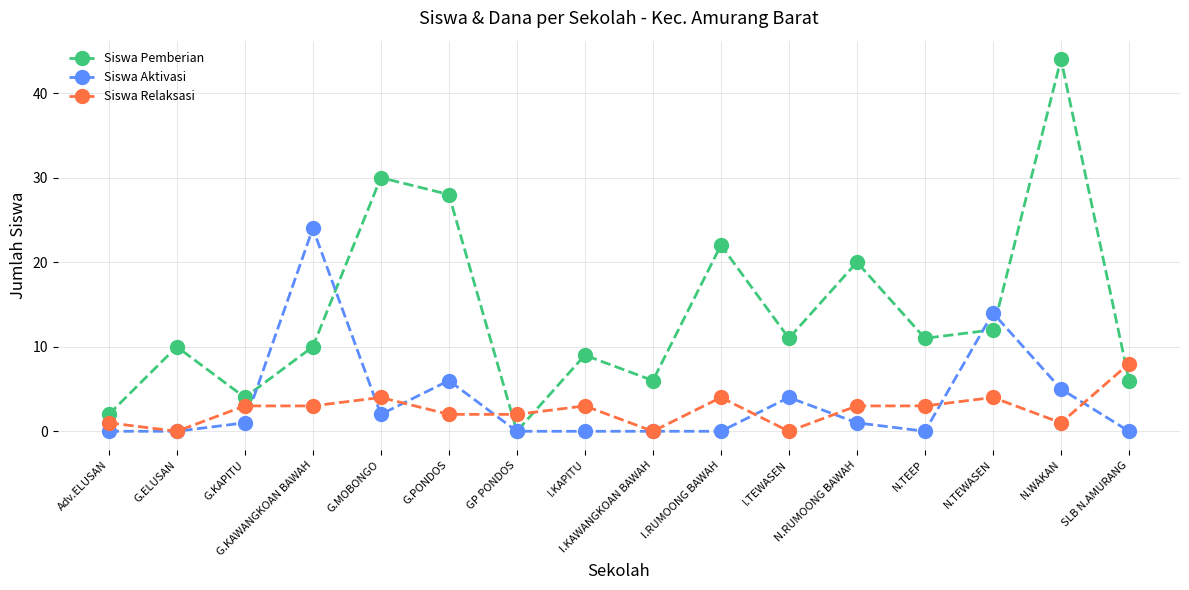

List the series in order of their peak value, lowest first.

Siswa Relaksasi, Siswa Aktivasi, Siswa Pemberian